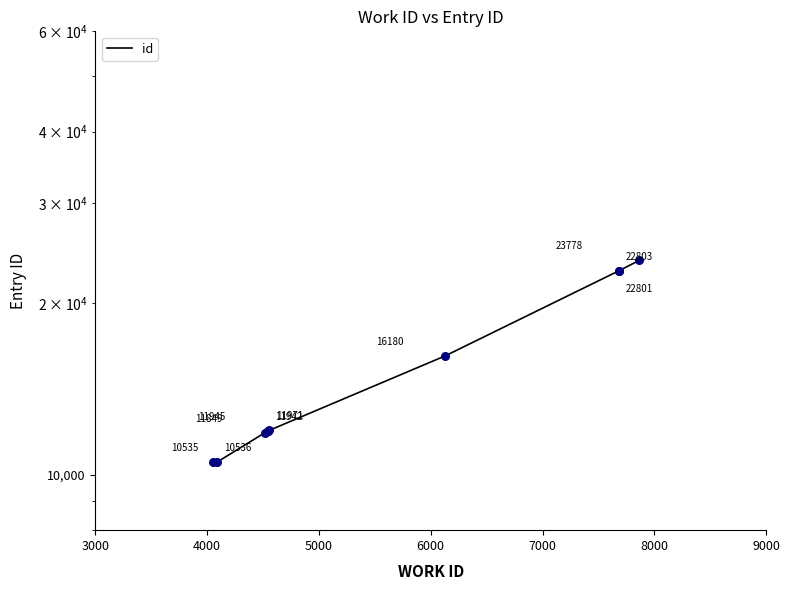

What is the ratio of the value at 5000 to the value at 8000?

1.0